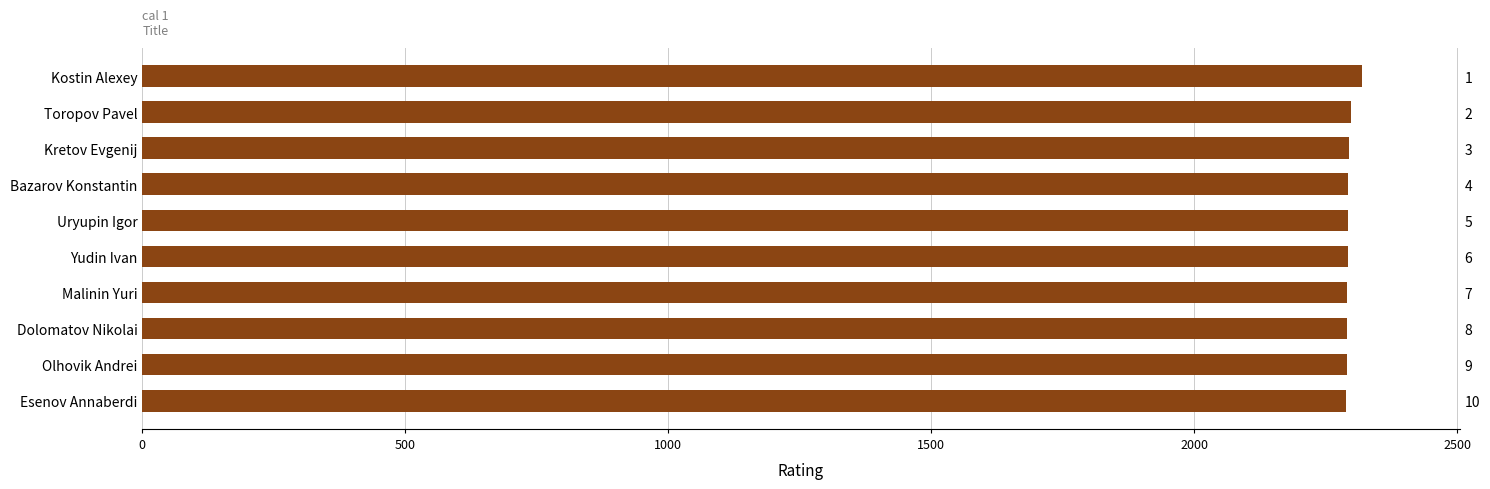

What is the maximum value shown in the chart?

2319